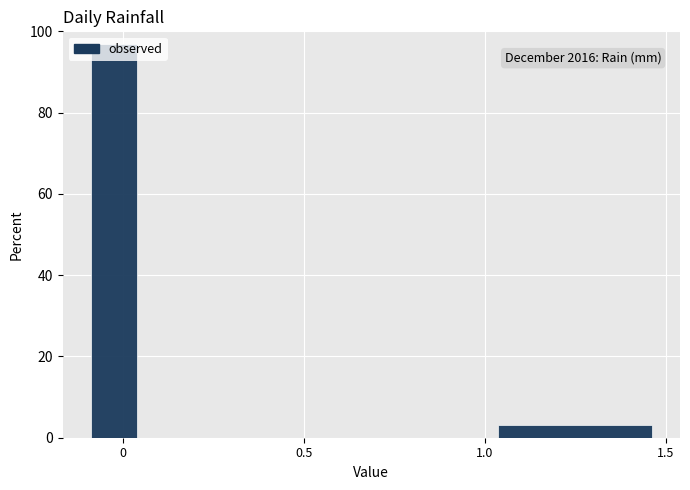

Around what value on the x-axis is the tallest bar? Give the approximate position of its centre, as read against the axis.

0.00